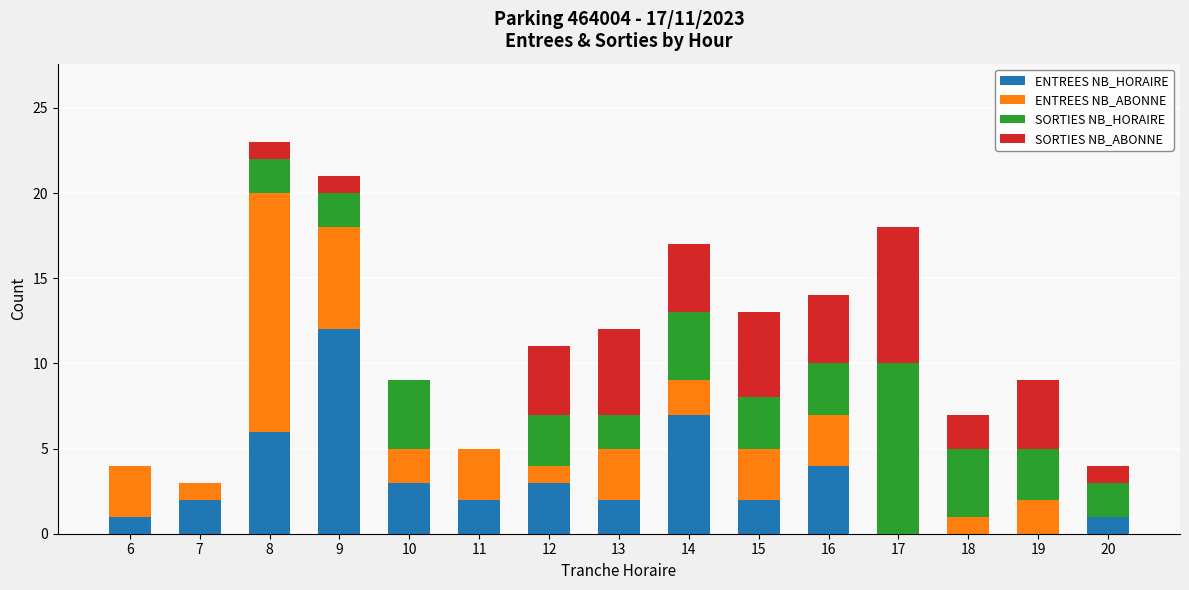

Does the chart contain stacked bars?

Yes